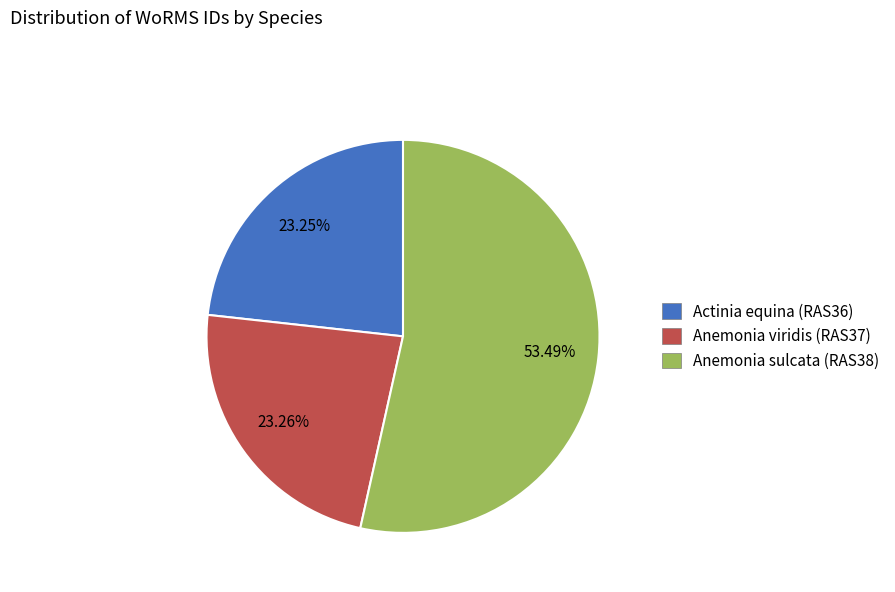

Approximately how many times larger is the value at Anemonia viridis (RAS37) compared to Anemonia sulcata (RAS38)?

0.4